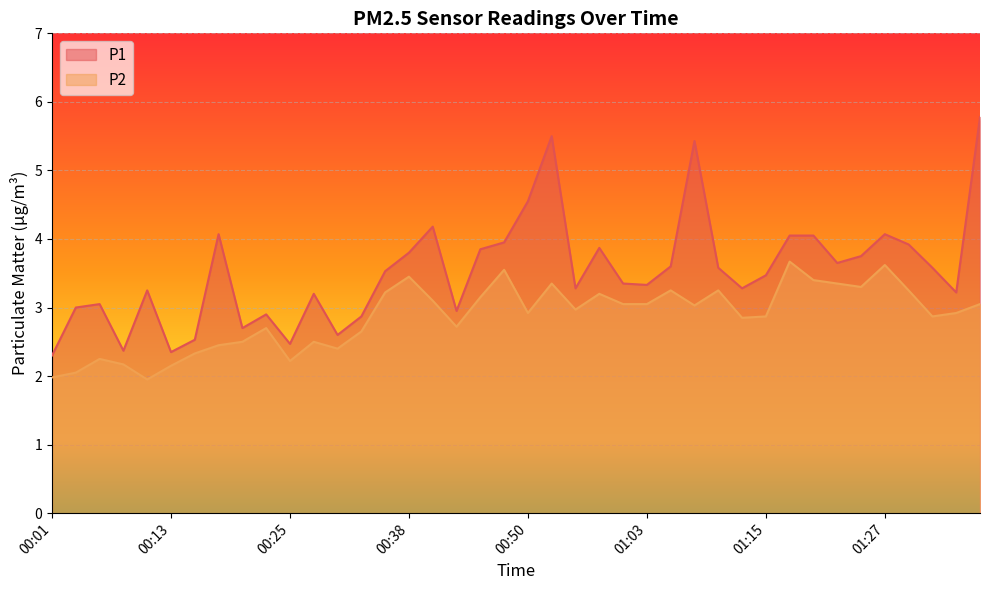

Reading left to right, transcribe all the data shown in this chart.

P1: 00:01=2.3	00:03=3.0	00:06=3.0	00:08=2.4	00:11=3.2	00:13=2.4	00:16=2.5	00:18=4.1	00:21=2.7	00:23=2.9	00:25=2.5	00:28=3.2	00:30=2.6	00:33=2.9	00:35=3.5	00:38=3.8	00:40=4.2	00:43=3.0	00:45=3.9	00:47=4.0	00:50=4.5	00:53=5.5	00:55=3.3	00:57=3.9	01:00=3.4	01:03=3.3	01:05=3.6	01:07=5.4	01:10=3.6	01:12=3.3	01:15=3.5	01:17=4.0	01:20=4.0	01:22=3.6	01:25=3.8	01:27=4.1	01:30=3.9	01:32=3.6	01:35=3.2	01:37=5.8
P2: 00:01=2.0	00:03=2.0	00:06=2.2	00:08=2.2	00:11=1.9	00:13=2.1	00:16=2.3	00:18=2.5	00:21=2.5	00:23=2.7	00:25=2.2	00:28=2.5	00:30=2.4	00:33=2.6	00:35=3.2	00:38=3.5	00:40=3.1	00:43=2.7	00:45=3.1	00:47=3.5	00:50=2.9	00:53=3.4	00:55=3.0	00:57=3.2	01:00=3.0	01:03=3.0	01:05=3.2	01:07=3.0	01:10=3.2	01:12=2.9	01:15=2.9	01:17=3.7	01:20=3.4	01:22=3.4	01:25=3.3	01:27=3.6	01:30=3.2	01:32=2.9	01:35=2.9	01:37=3.0